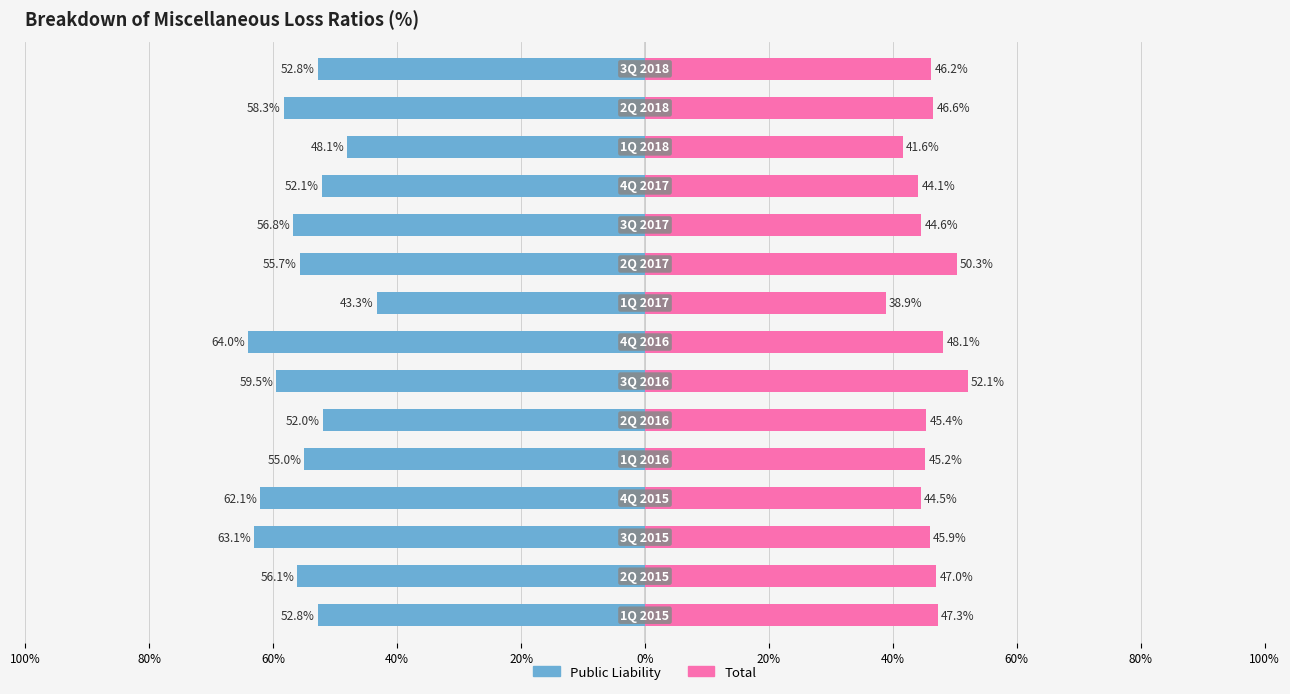

Rank the series at 0% from highest to lowest value.

Total, Public Liability